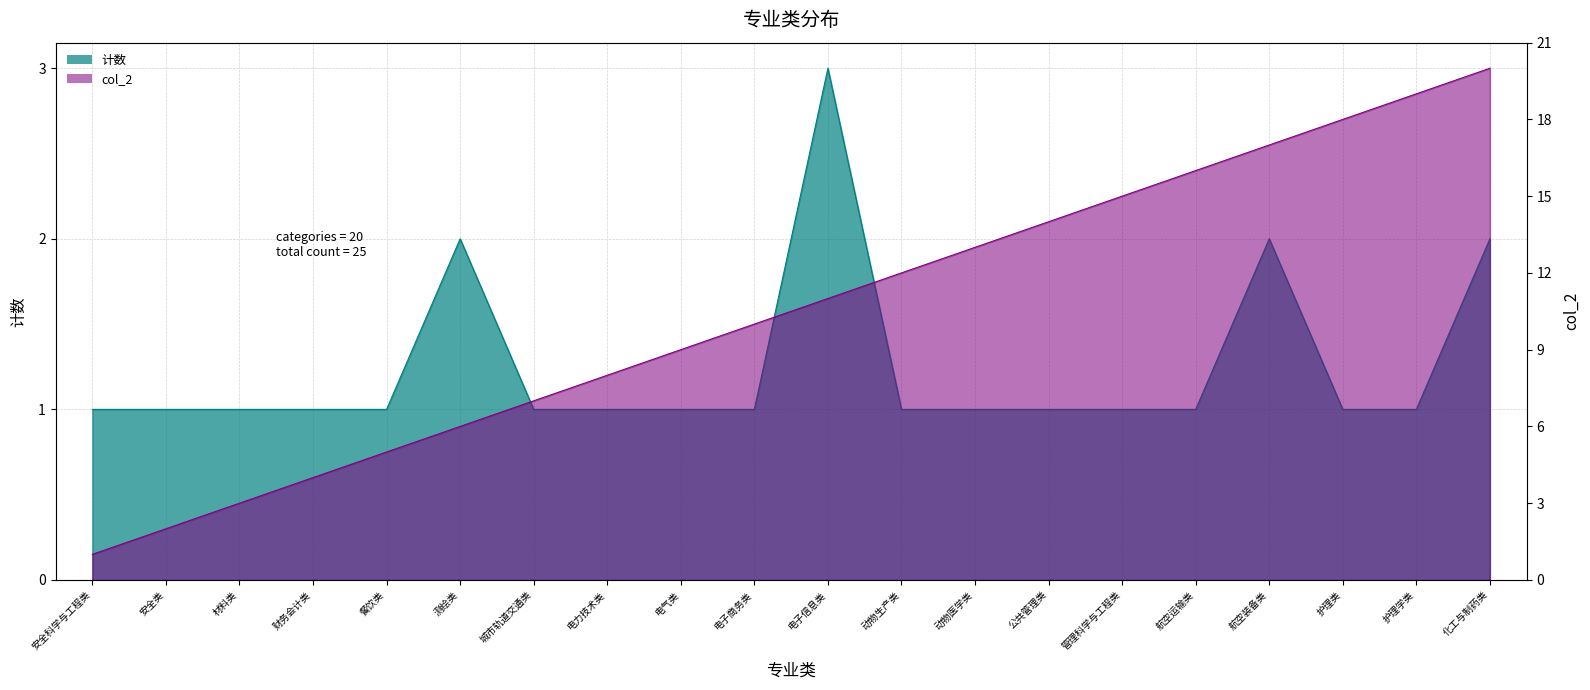

How many series are shown in this chart?

2